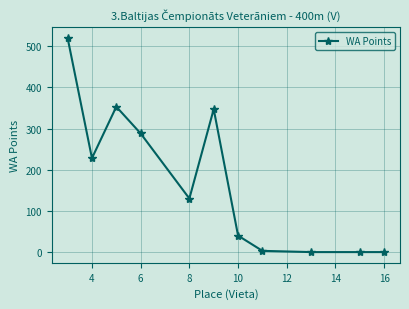

What is the greatest value displayed?

520